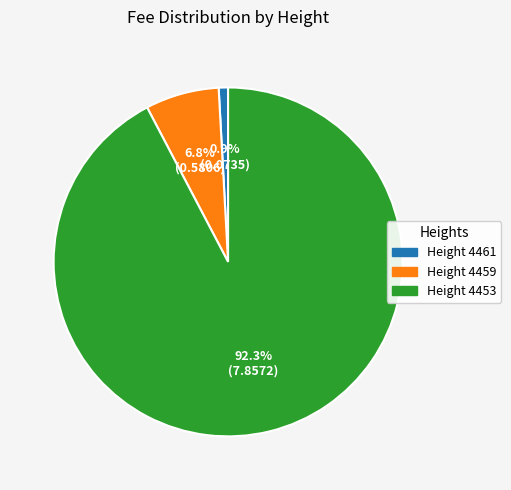

How many slices are in this pie chart?

3